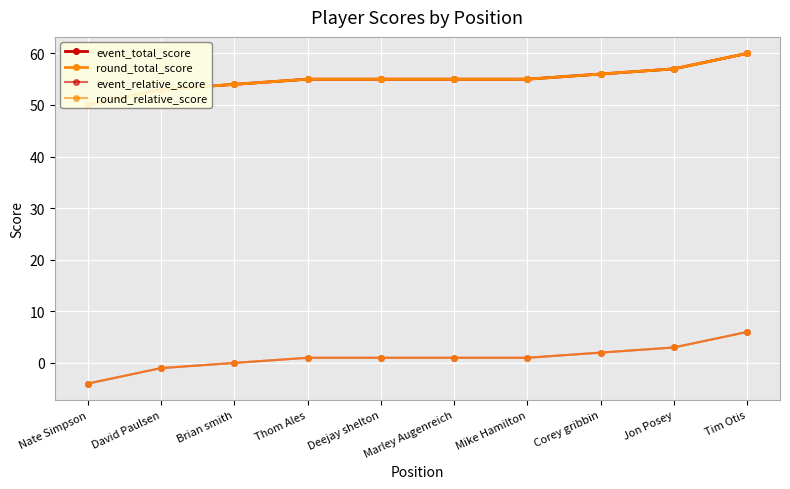

What is the value of the round_relative_score point at the 7th from the left?

1